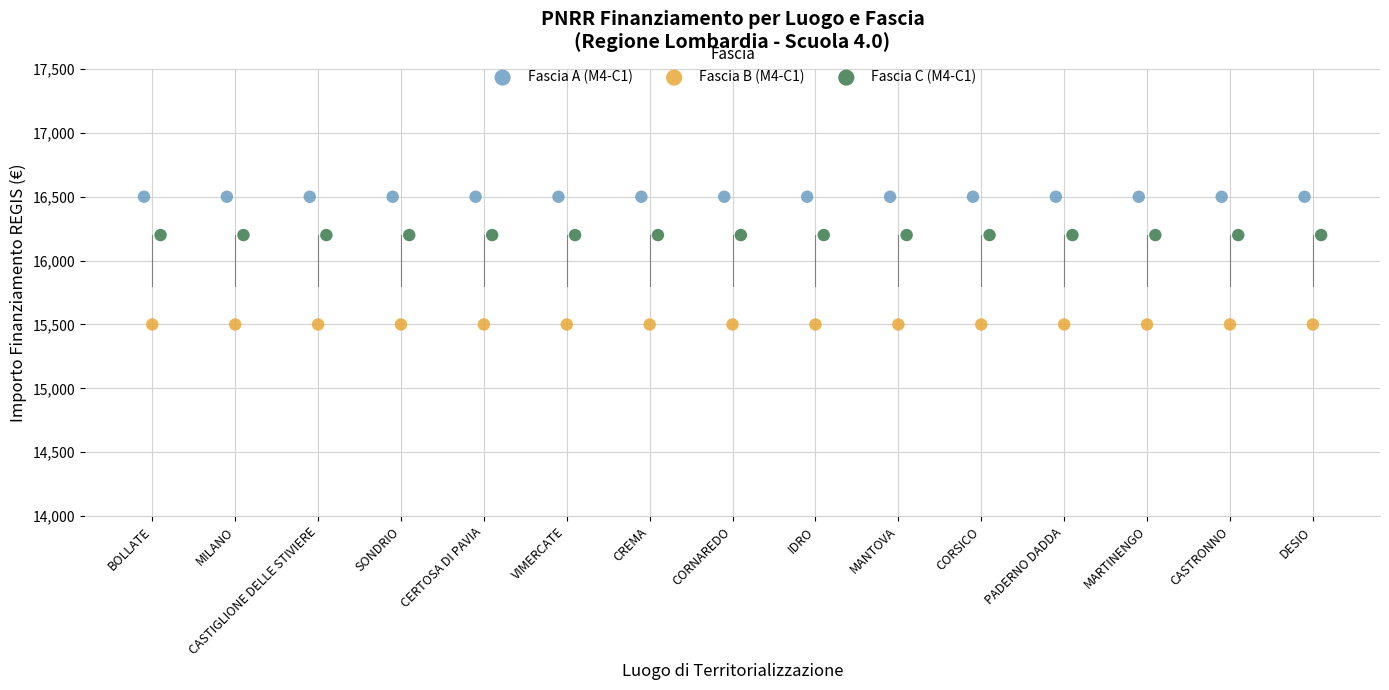

What are all the series names shown in the legend?

Fascia A (M4-C1), Fascia B (M4-C1), Fascia C (M4-C1)